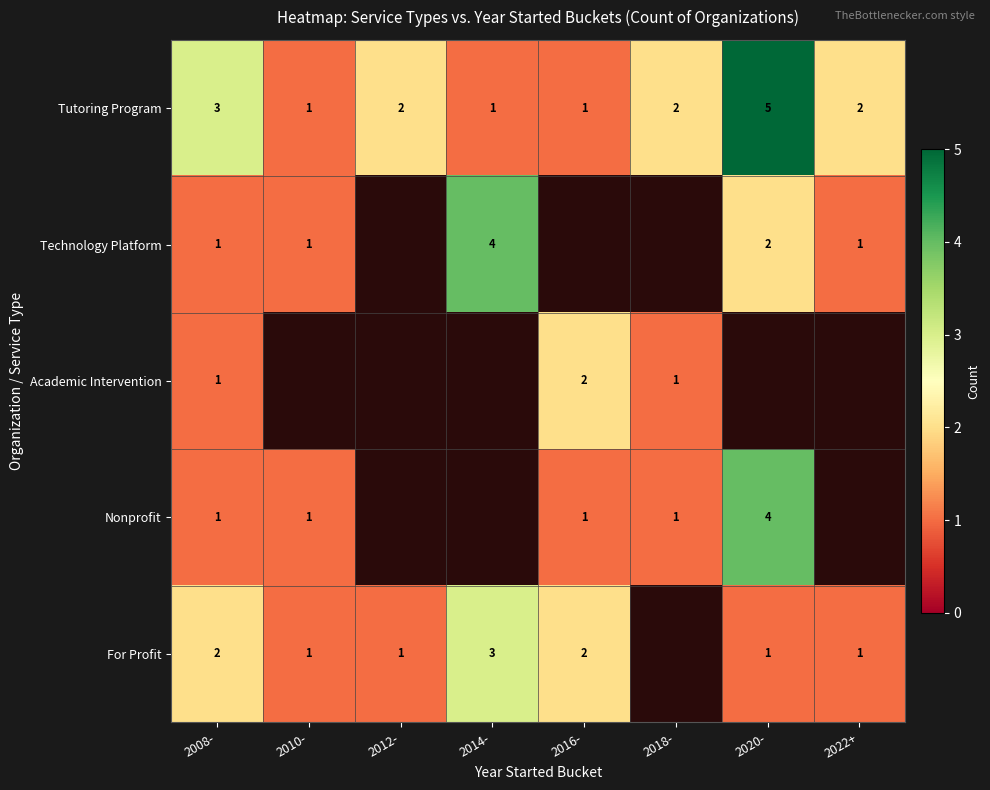

At which category is the sum across all series the highest?

2008-